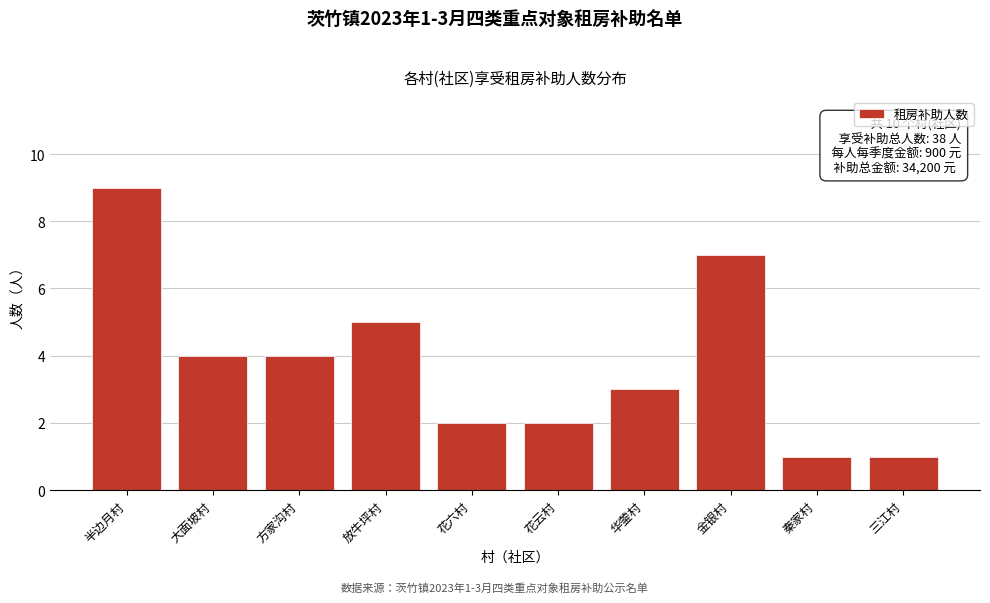

Reading left to right, list all the values displayed in this chart.

9	4	4	5	2	2	3	7	1	1